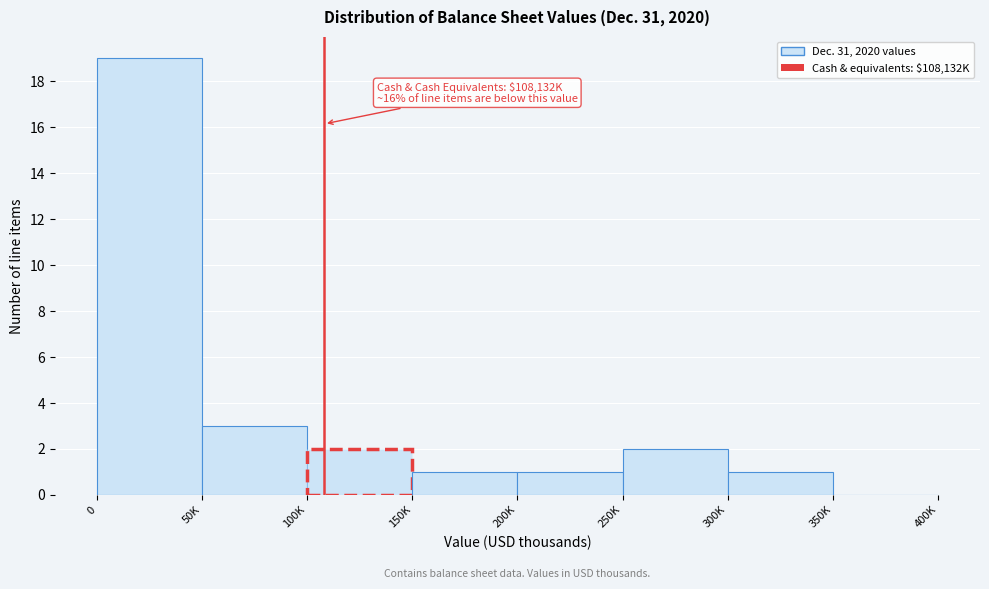

Reading right to left, transcribe all the data shown in this chart.

350K=0	300K=1	250K=2	200K=1	150K=1	100K=2	50K=3	0=19